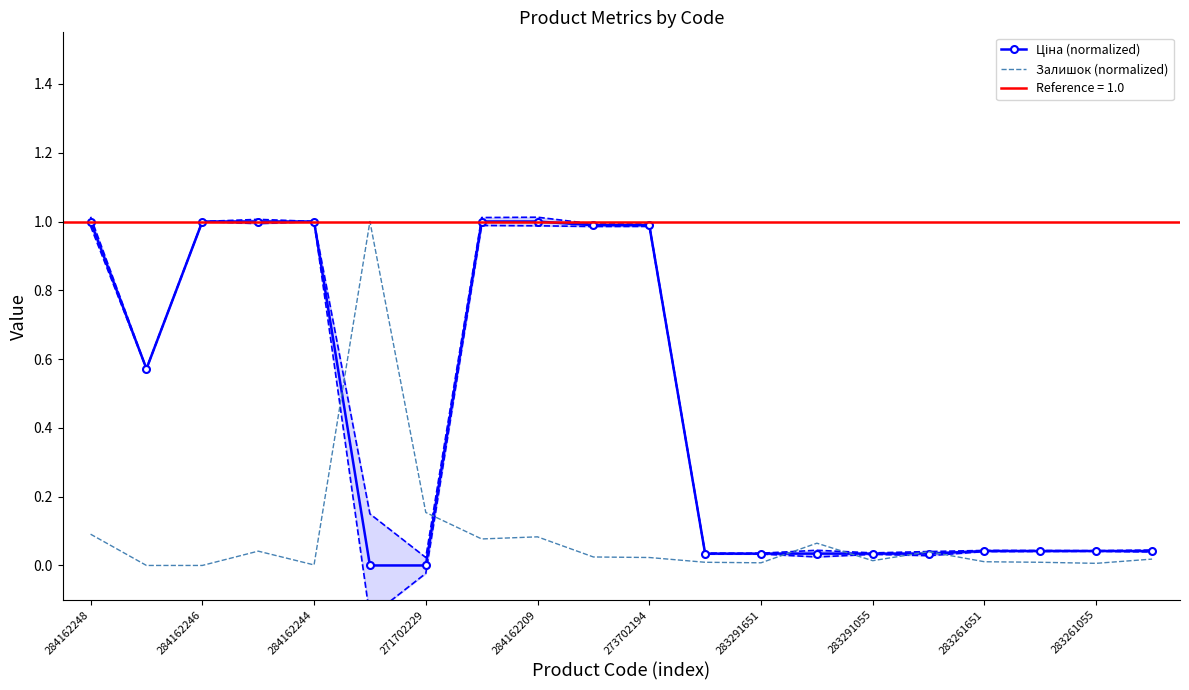

What position from the right is 11?

9